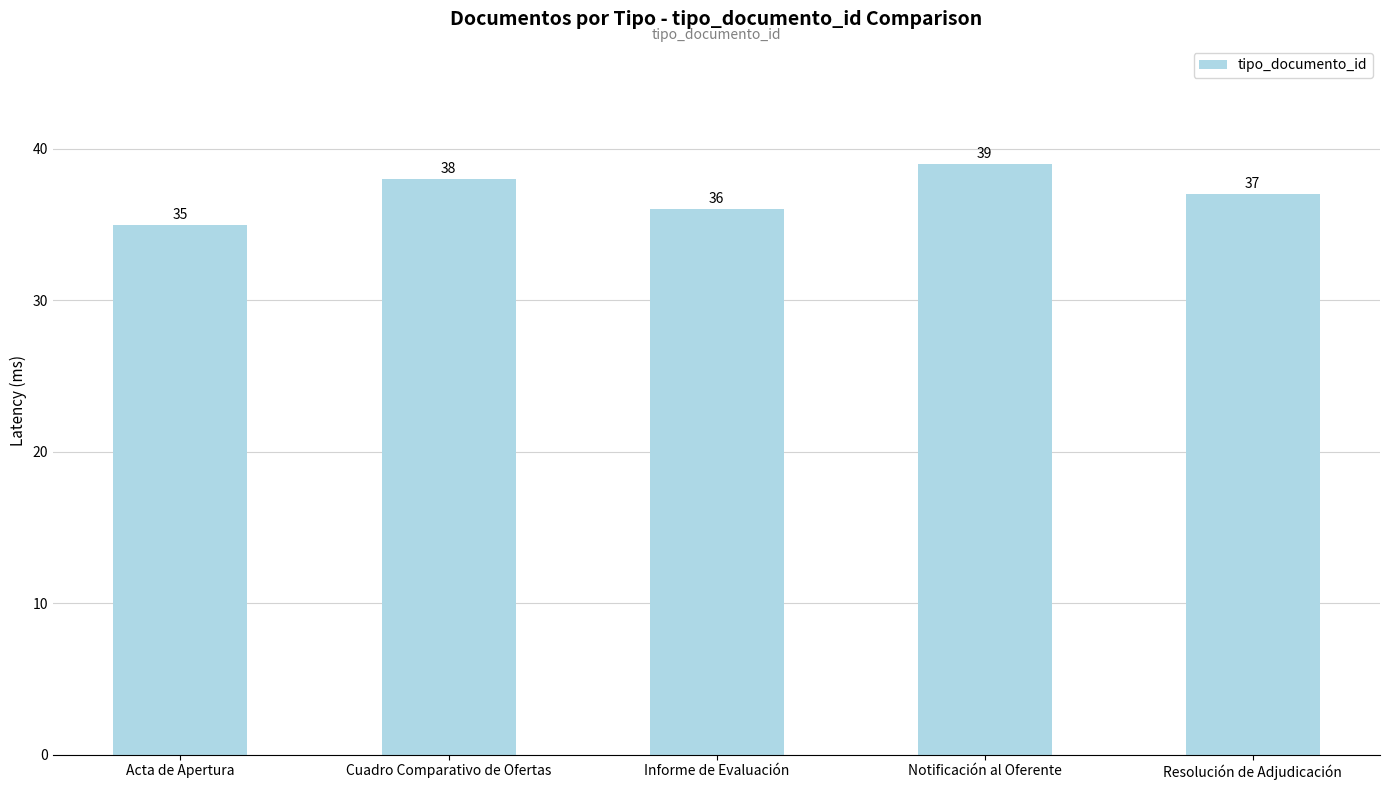

How many data points does each series have?

5